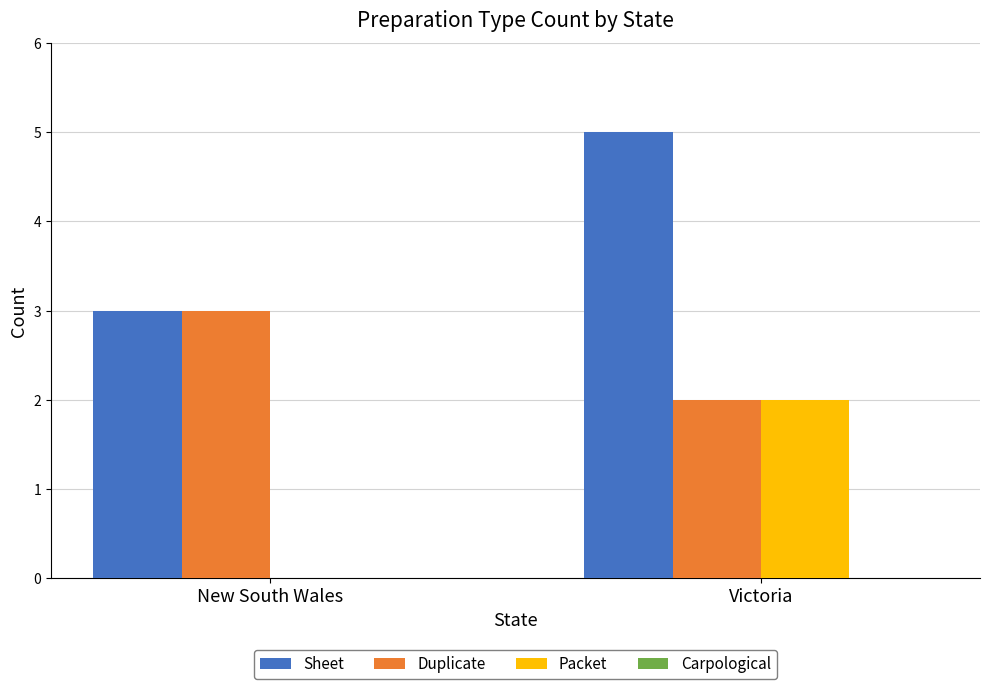

What is the maximum value shown in the chart?

5